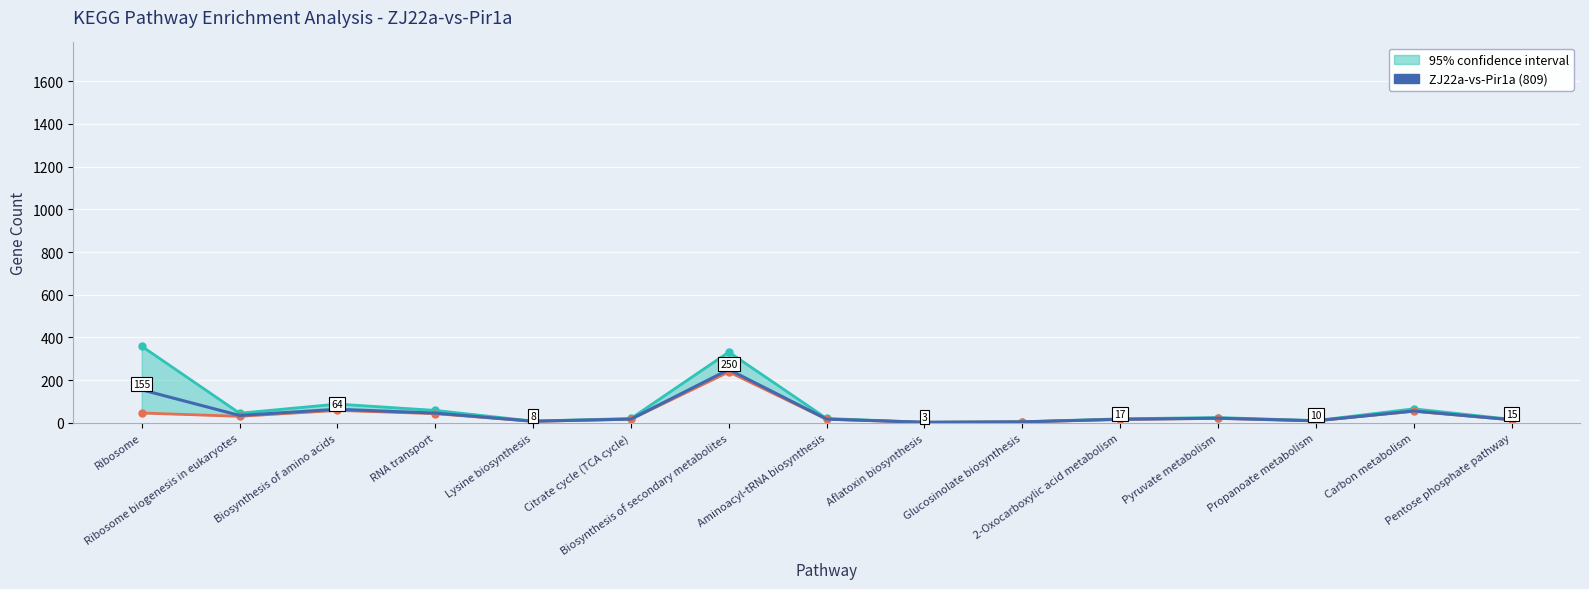

What is the sum of the values at Propanoate metabolism and Carbon metabolism?

66